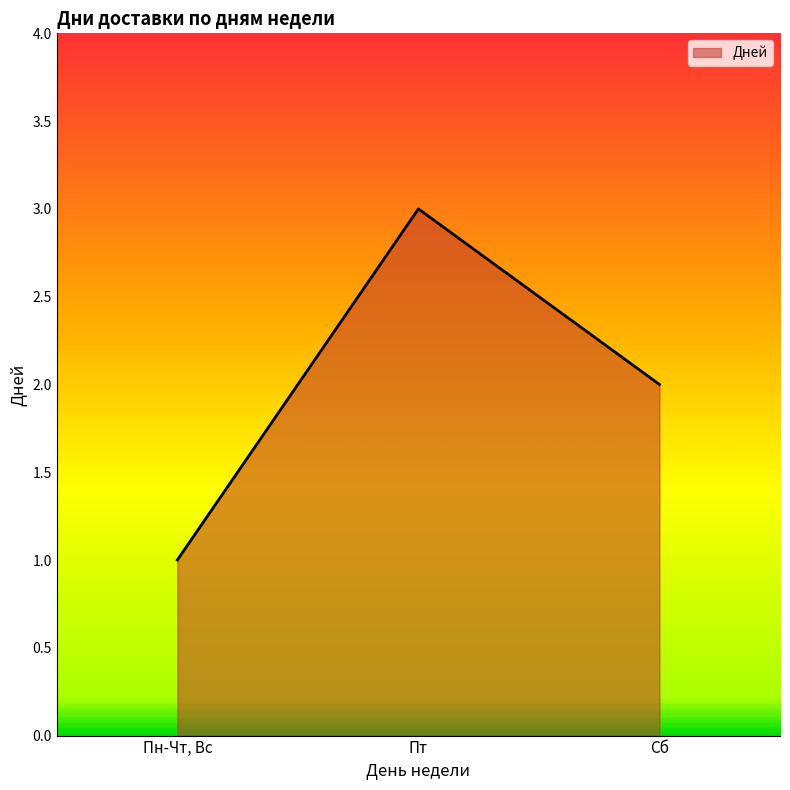

What is the average value?

2